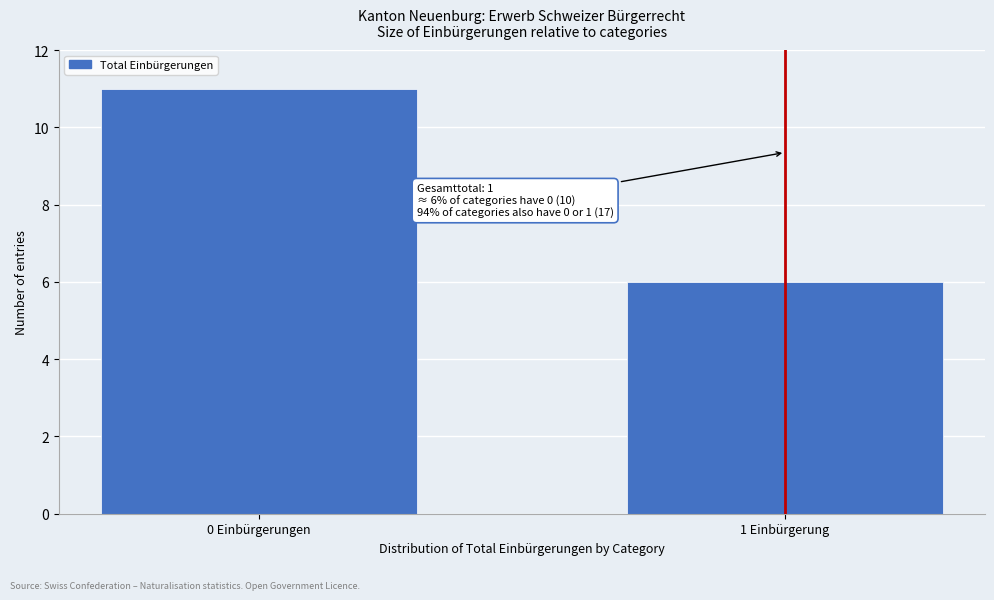

Reading left to right, list all the values displayed in this chart.

11	6